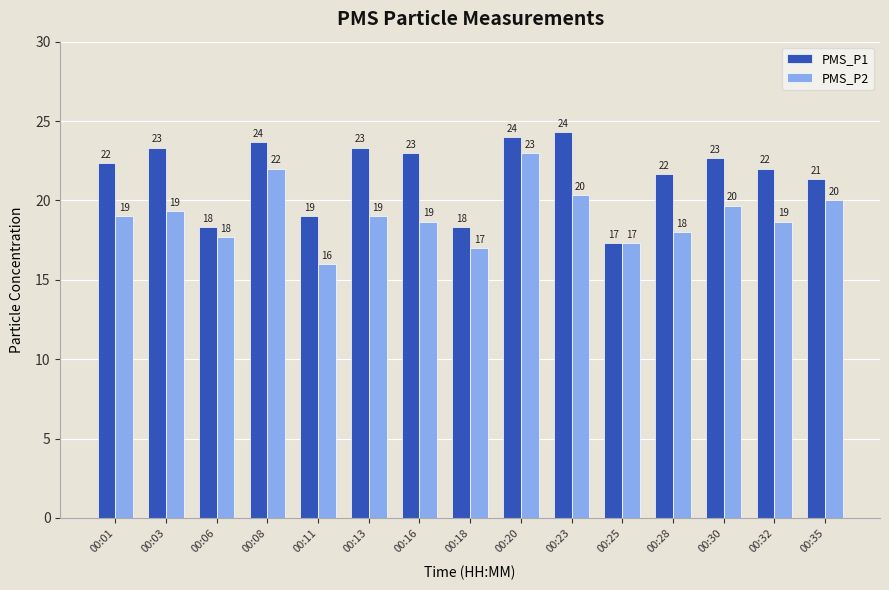

What is the maximum value shown in the chart?

24.3